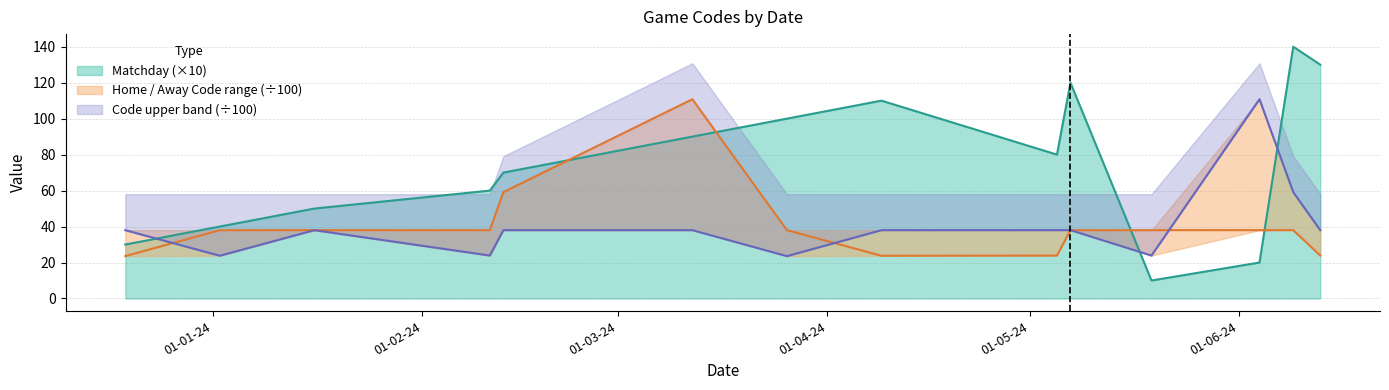

Read the Home Team Code value at 02-01-2024.

38.0